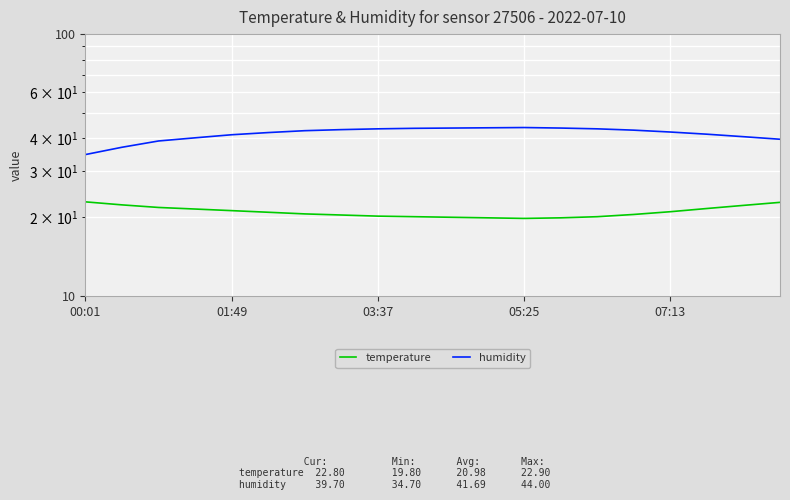

What is the minimum value for humidity?

34.7